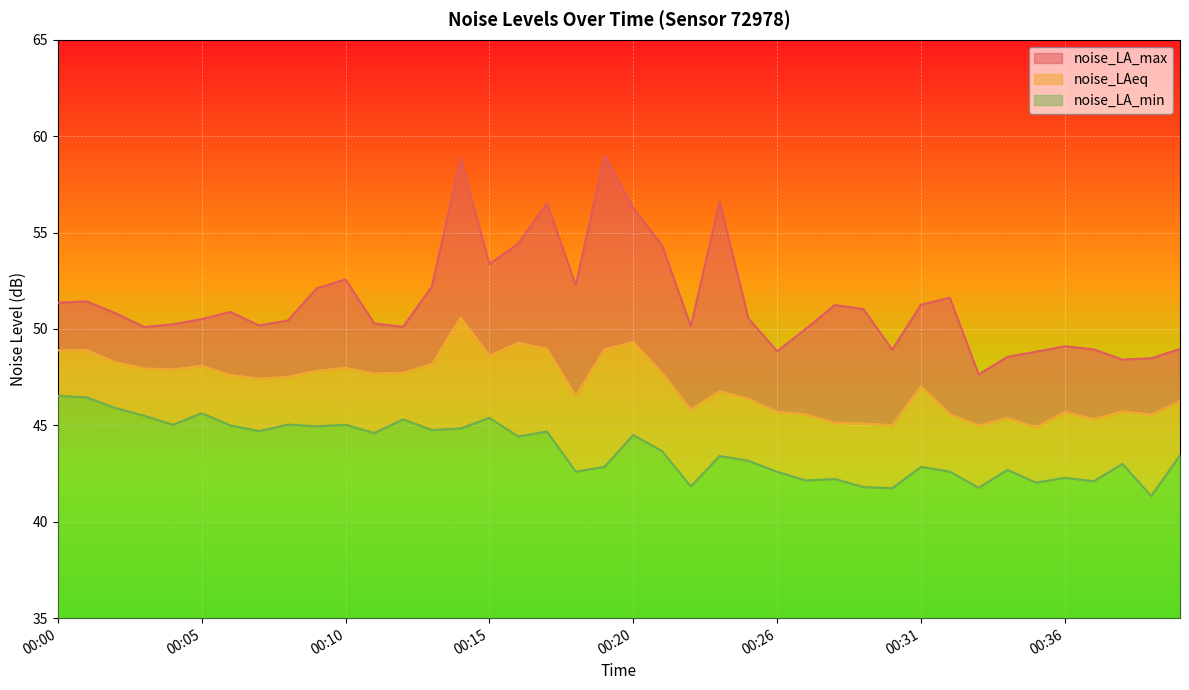

True or false: noise_LA_max and noise_LAeq cross at least once.

False